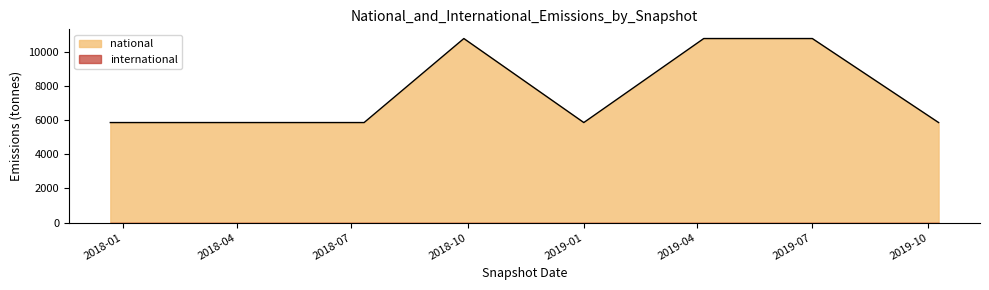

At which category does the data reach its first local peak?

2018-09-28